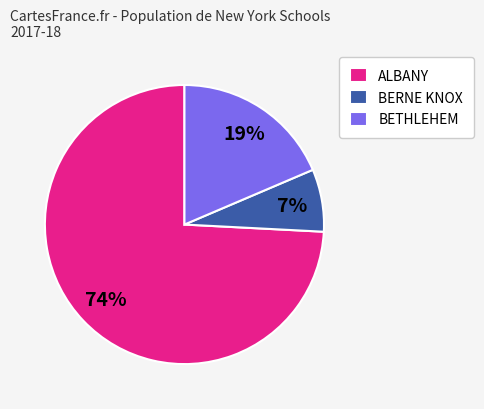

To the nearest percent, what portion does BETHLEHEM represent?

19%